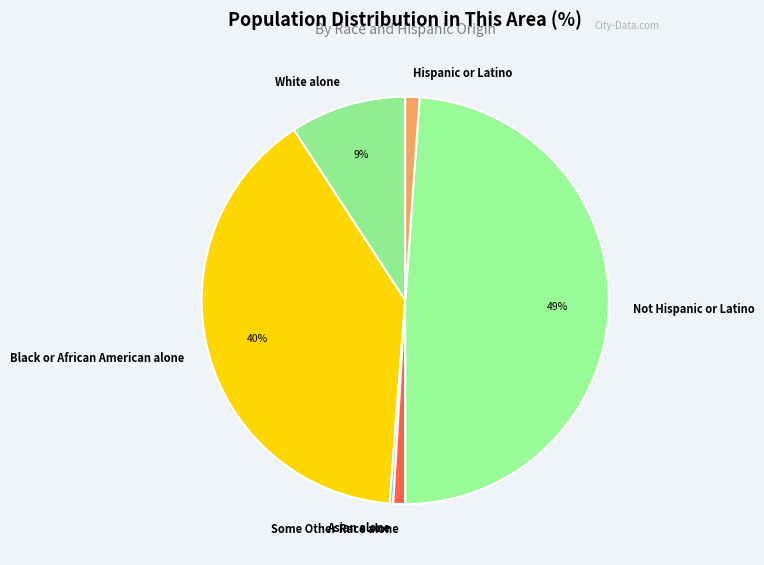

The Not Hispanic or Latino slice represents 49% of the pie. True or false?

True